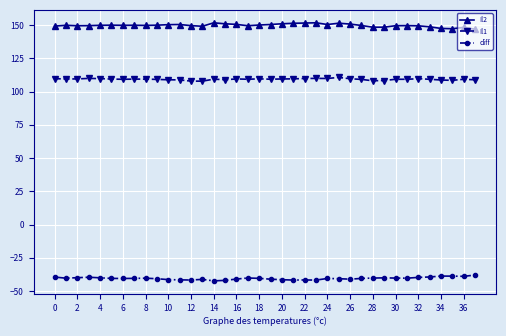

Which series has the largest total across all categories?

Il2